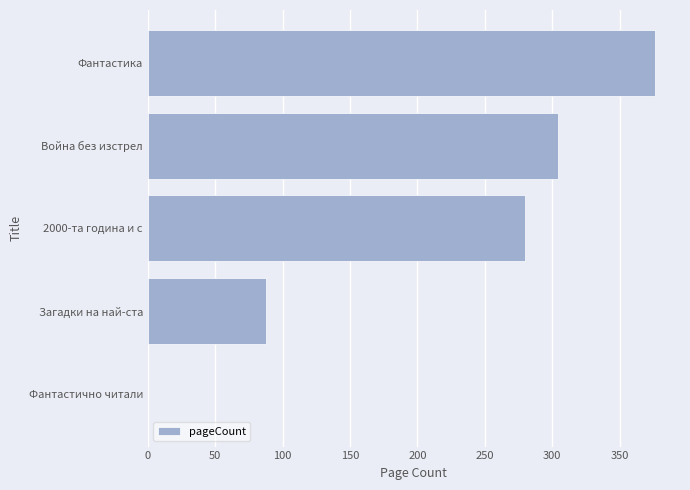

Reading bottom to top, what are all the values shown in this chart?

Фантастично читали=0	Загадки на най-ста=88	2000-та година и с=280	Война без изстрел=304	Фантастика=376